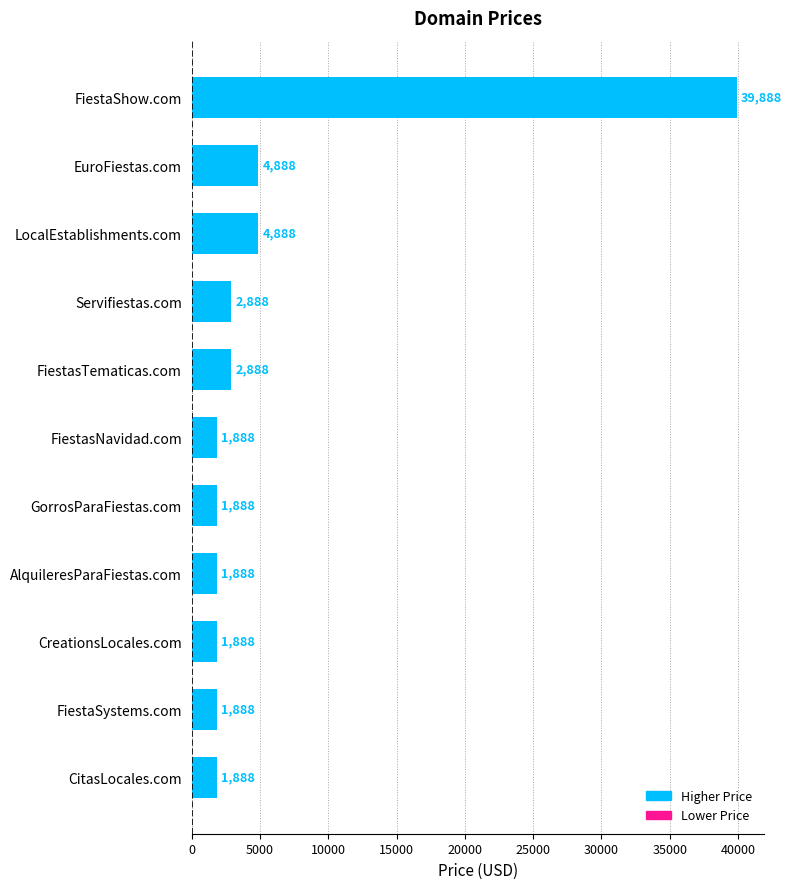

What is the change in value from LocalEstablishments.com to FiestaSystems.com?

-3000